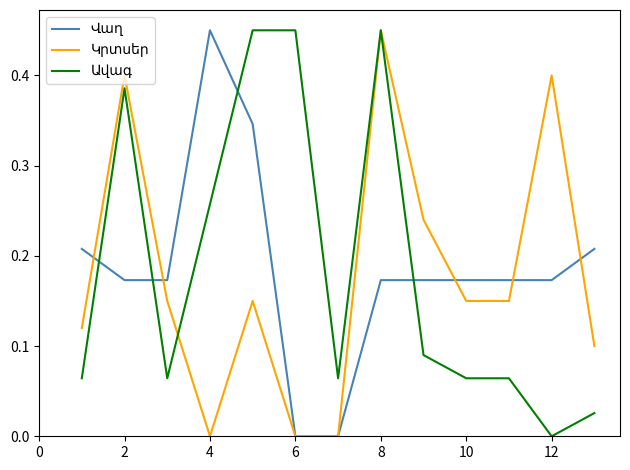

What is the value of the Կրտսեր point at the 1st from the left?

0.1